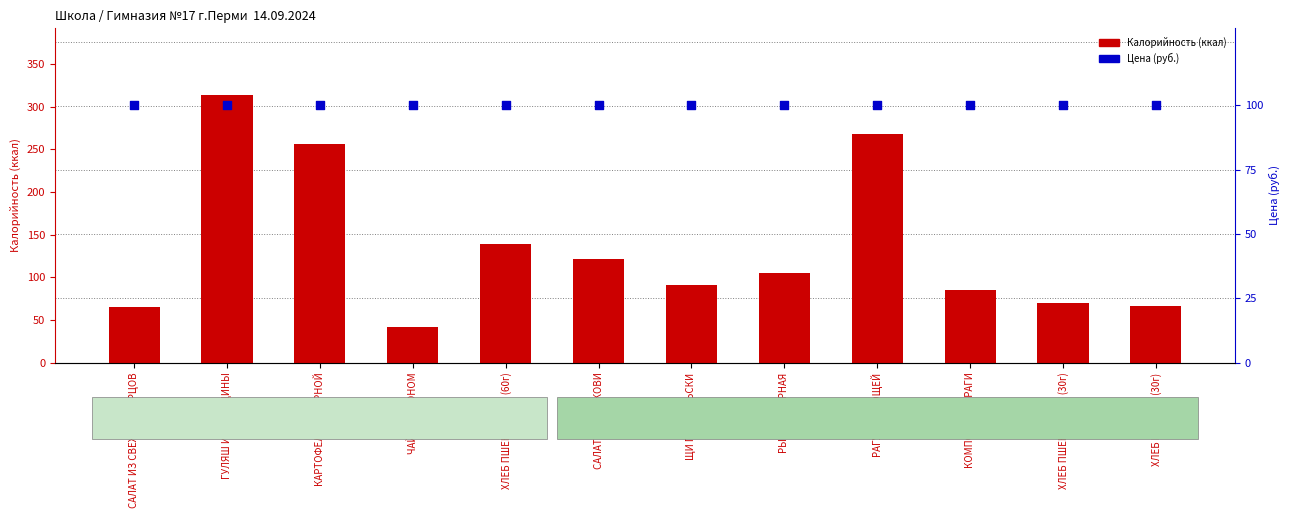

What is the total value across all series at САЛАТ ИЗ МОРКОВИ?

221.7